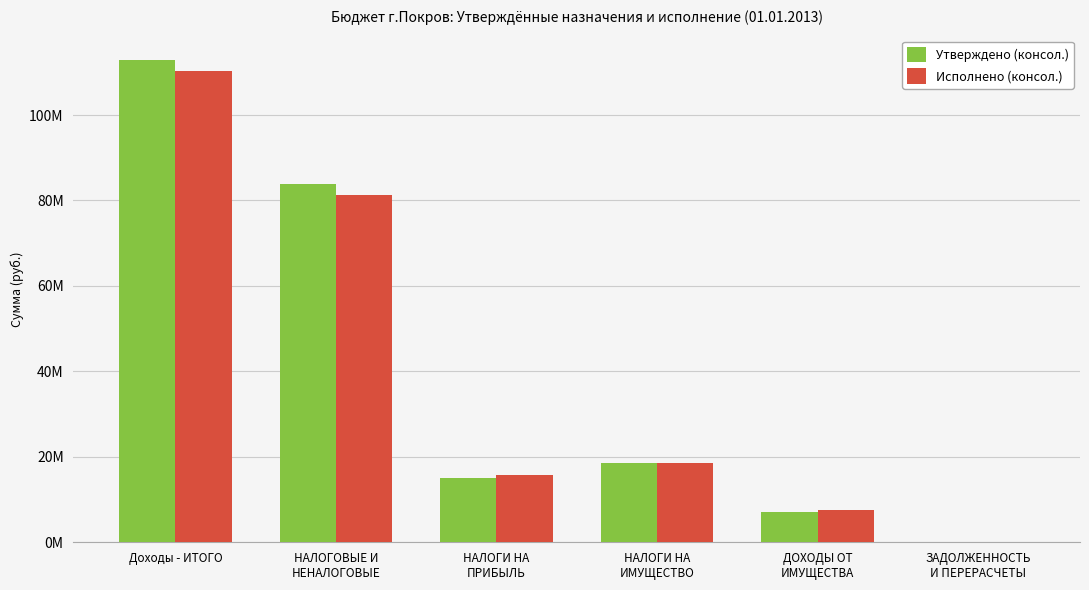

What is the difference between the highest and lowest values at НАЛОГИ НА
ПРИБЫЛЬ?

682916.3